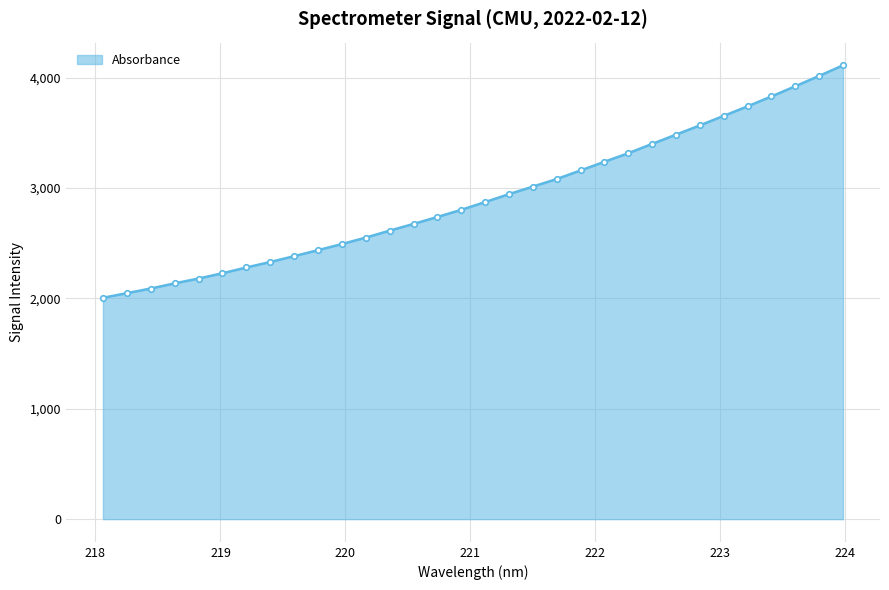

What is the maximum value shown in the chart?

4110.5